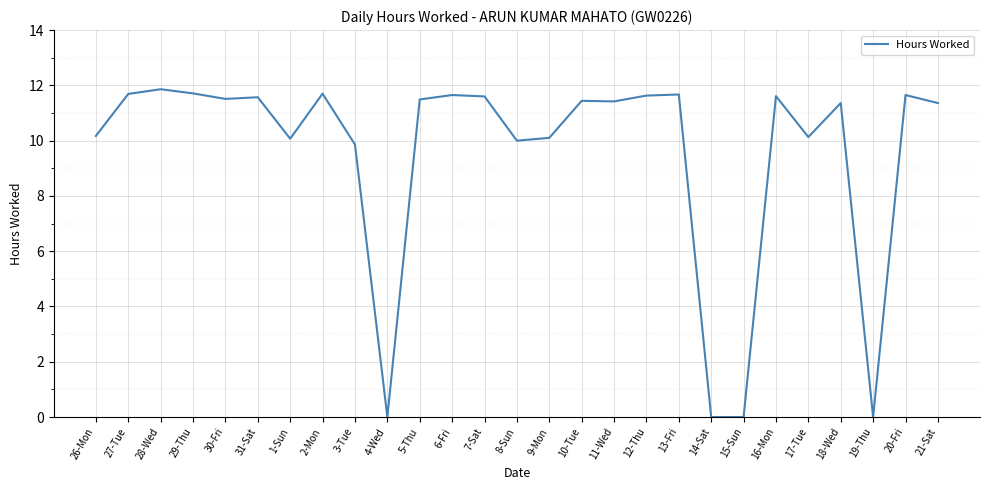

What is the maximum value shown in the chart?

11.9